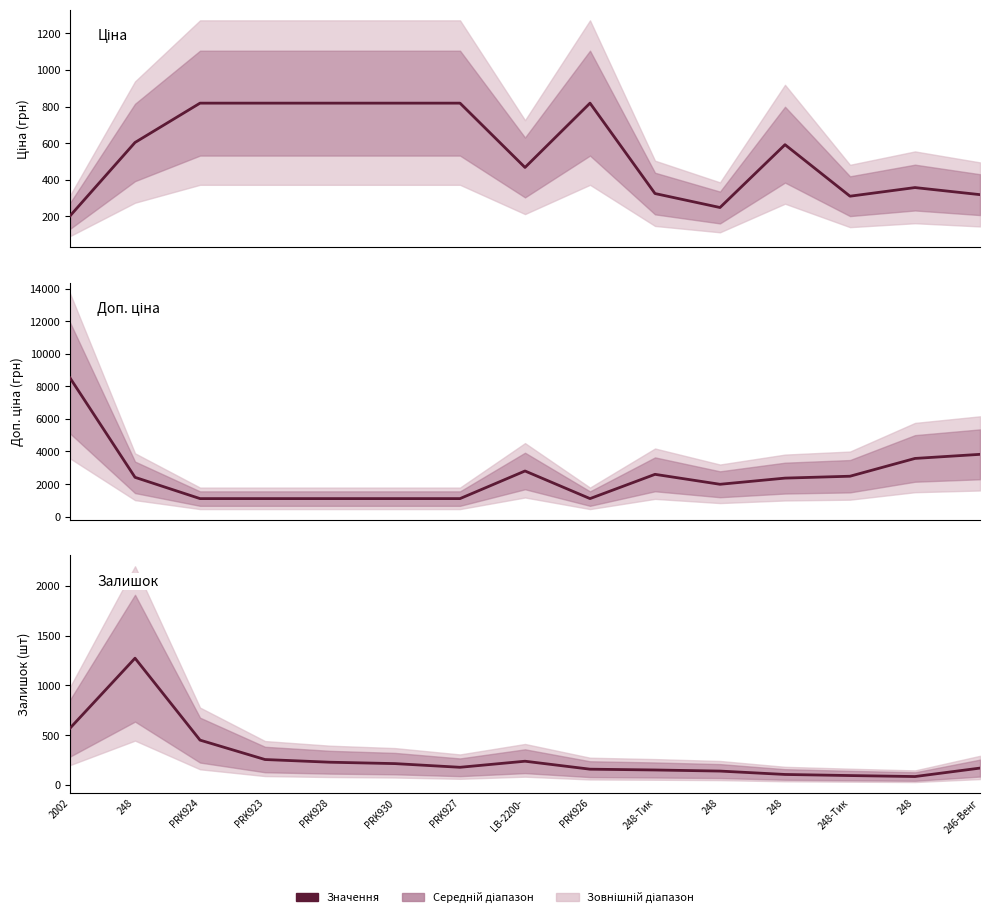

Which category has the highest value across all series?

2002